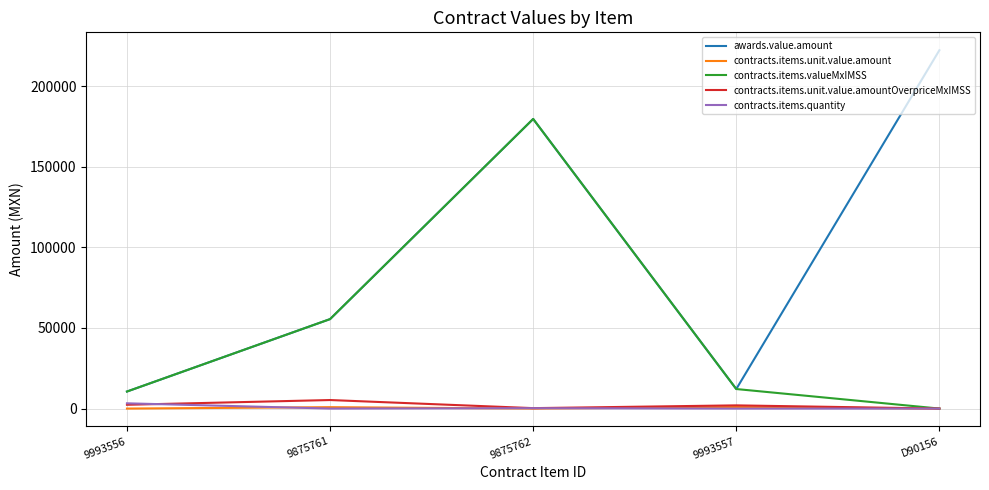

Is it true that contracts.items.quantity equals 240.5 at 9875762?

True